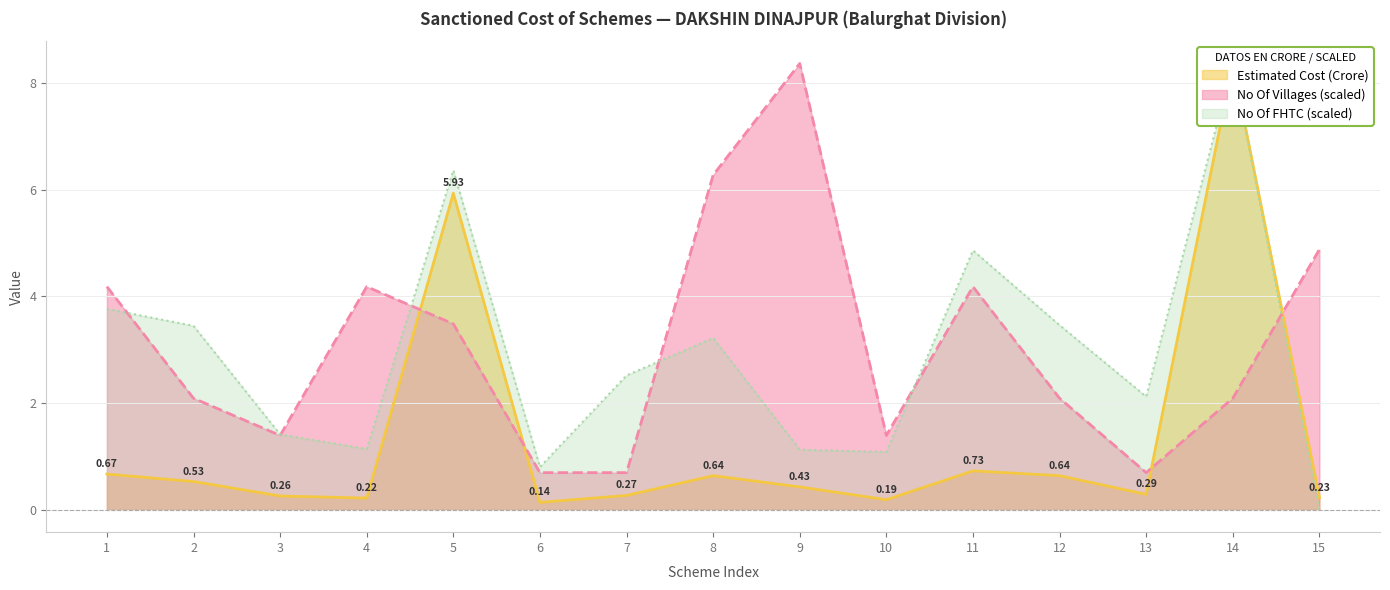

True or false: Estimated Cost has more than 2 interior local peaks.

True